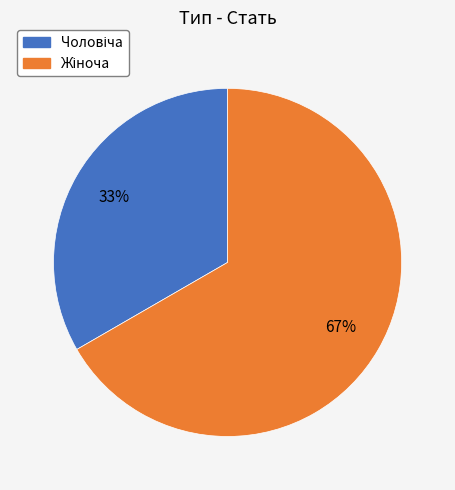

Is there a majority slice in this chart?

Yes